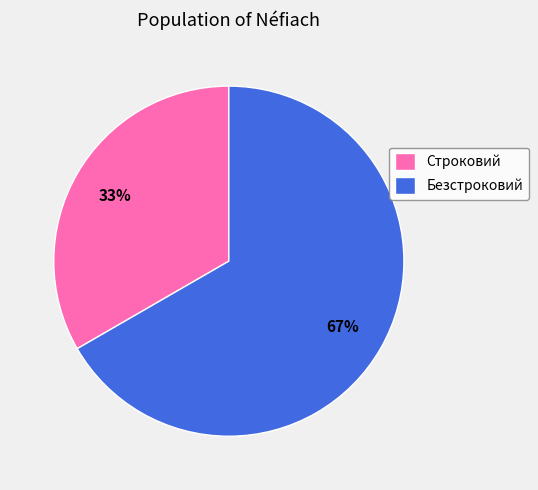

To the nearest percent, what percentage of the pie is Безстроковий?

67%